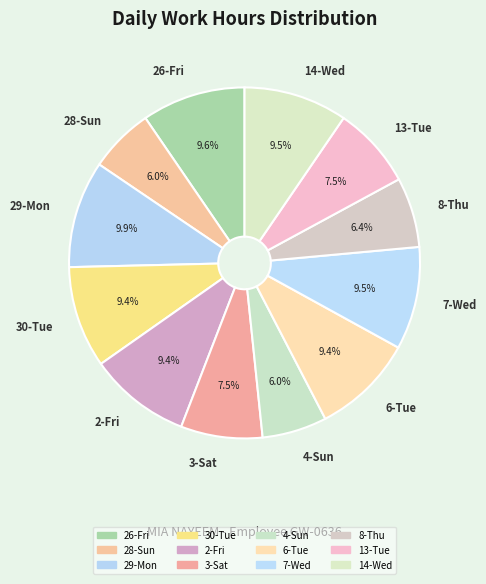

To the nearest percent, what is the average slice percentage?

8%